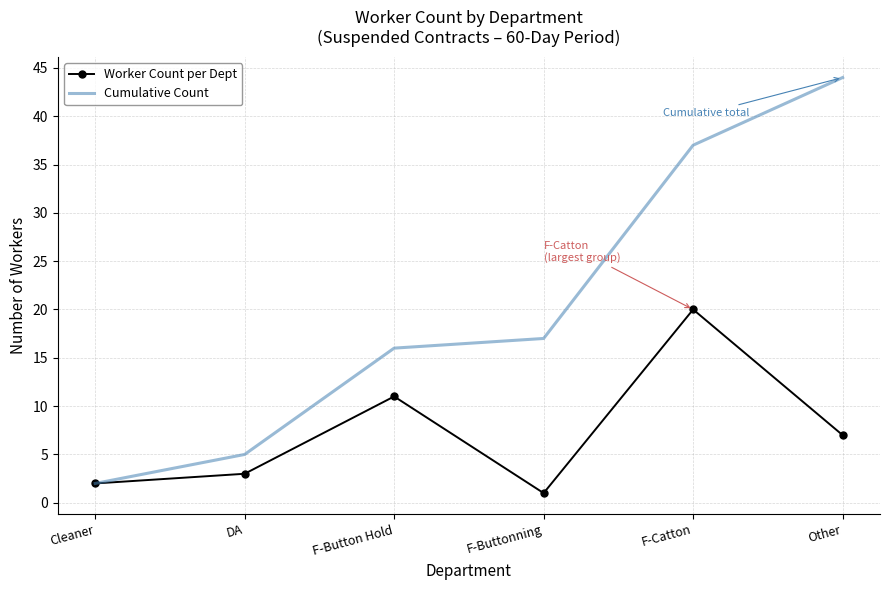

Is it true that Cumulative Count equals 17 at F-Buttonning?

True